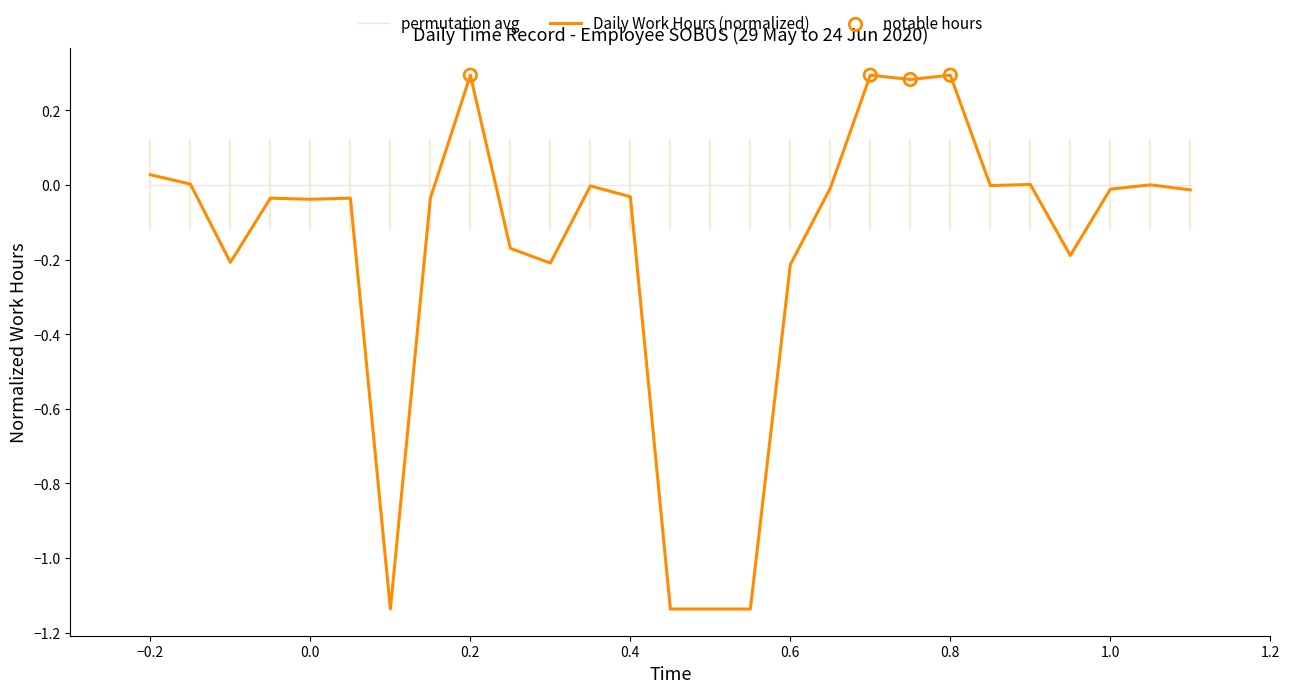

Which series has the largest range (max minus min)?

Daily Work Hours (normalized)